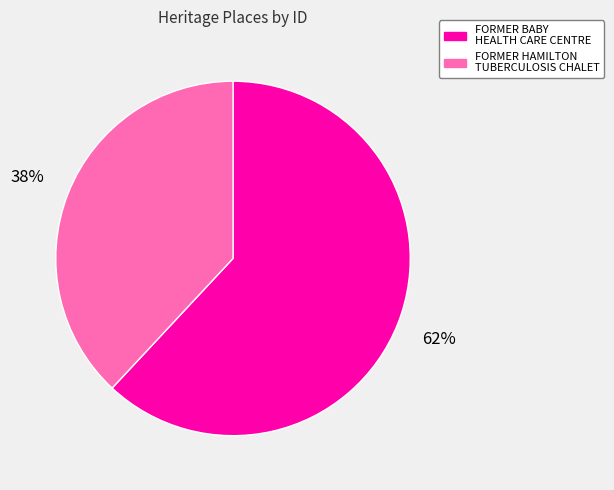

Between FORMER HAMILTON TUBERCULOSIS CHALET and FORMER BABY HEALTH CARE CENTRE, which is larger?

FORMER BABY HEALTH CARE CENTRE